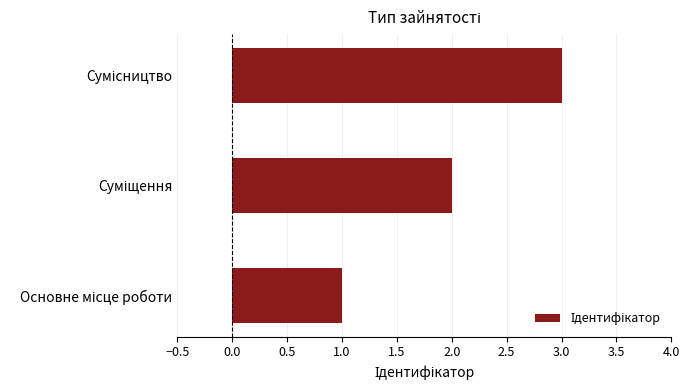

What is the maximum value shown in the chart?

3